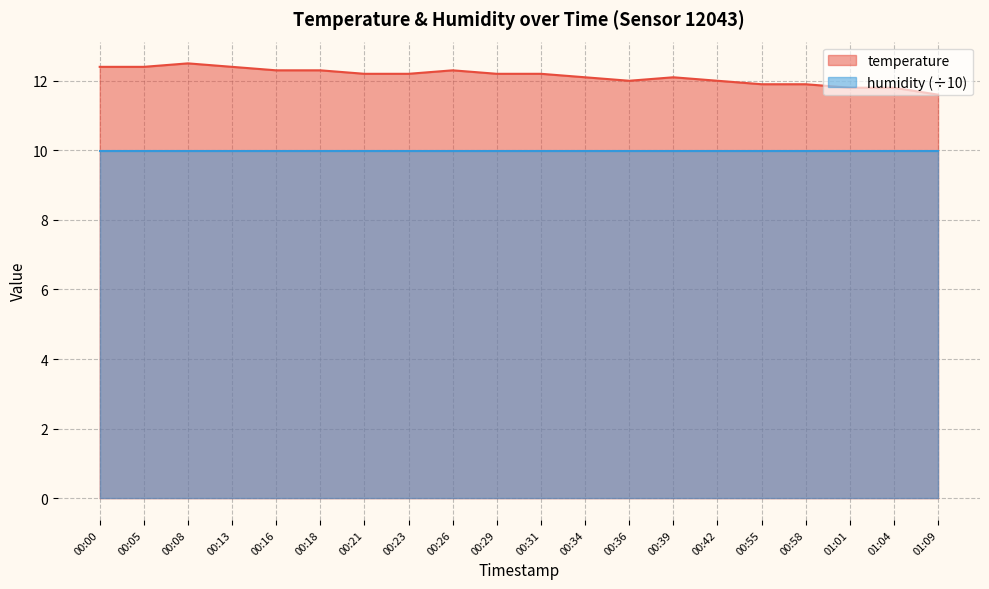

Where is the first local minimum?

00:36